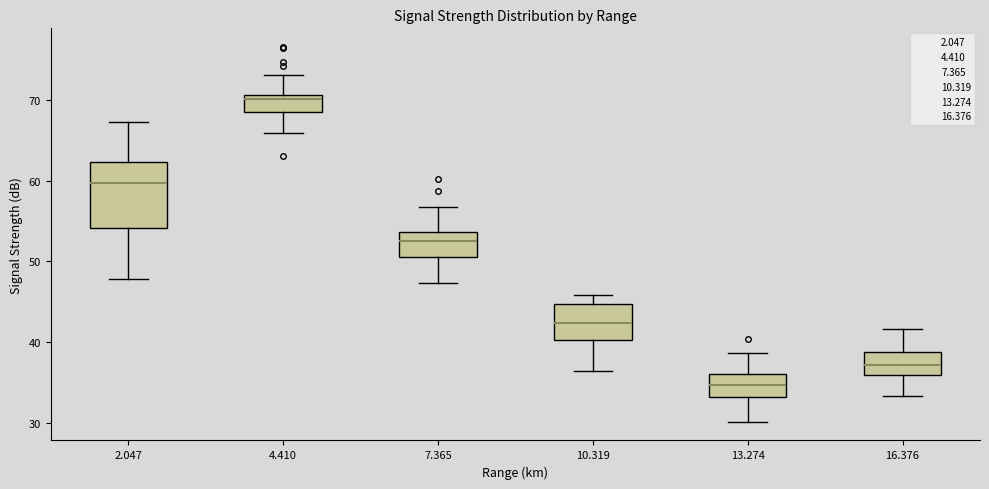

Comparing the boxes themselves (not the whiskers), which one is the tallest?

2.047